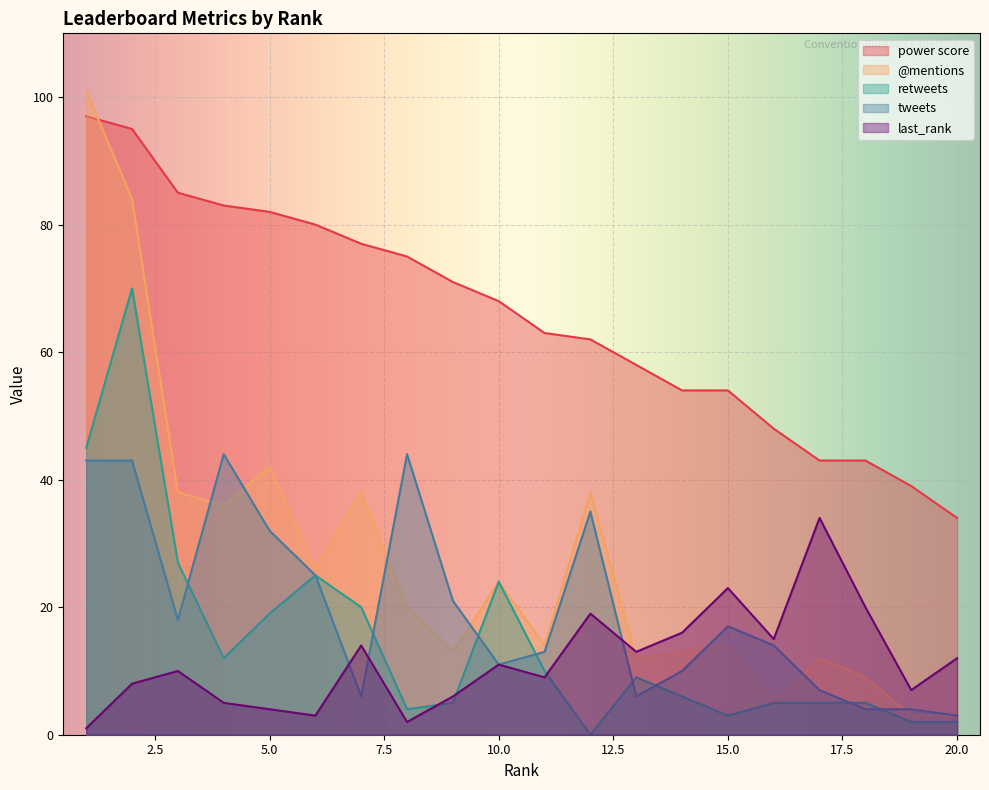

Which series has the widest spread of values?

@mentions